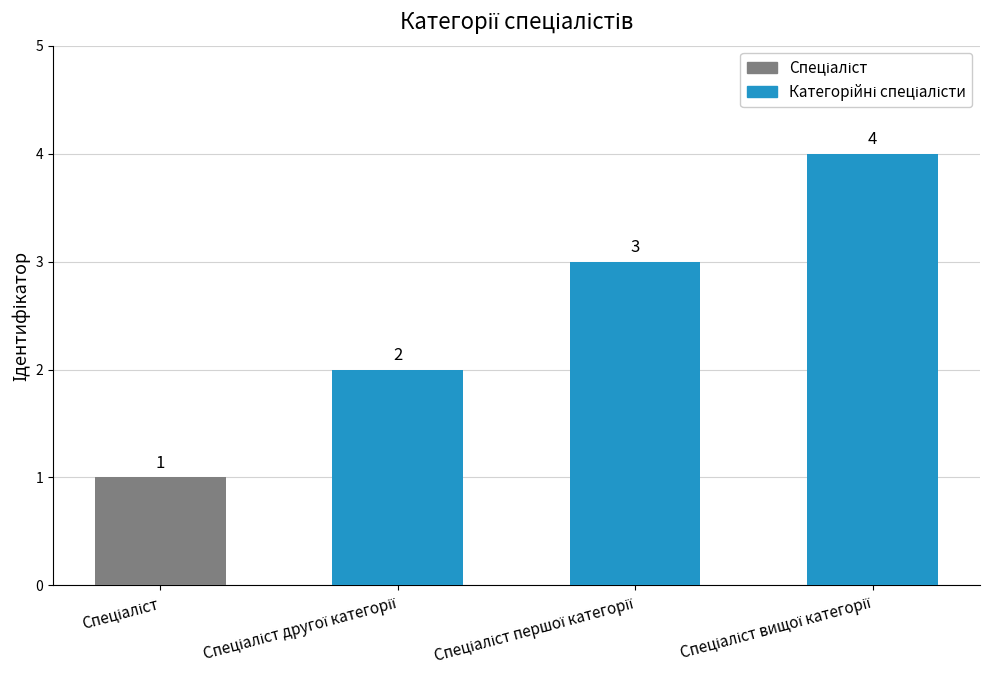

What is the greatest value displayed?

4